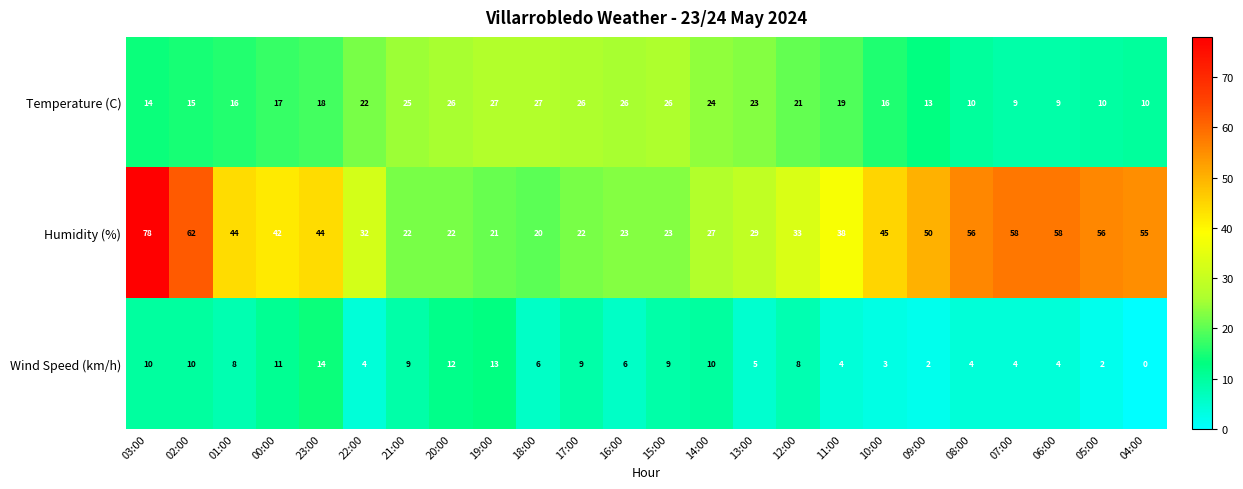

What is the difference between the second highest and second lowest values in the Humidity (%) series?

41